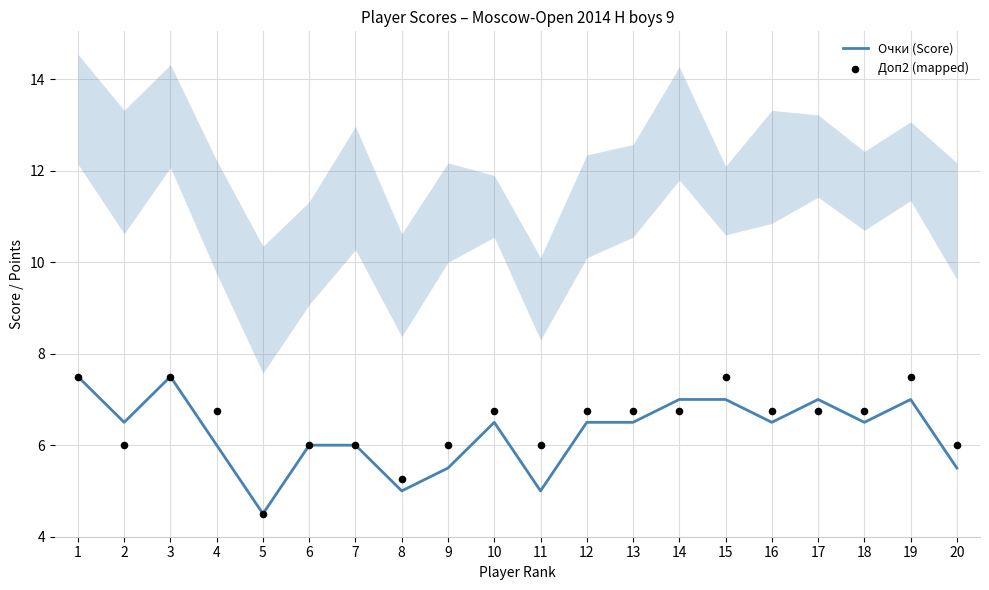

At which category is the sum across all series the highest?

1